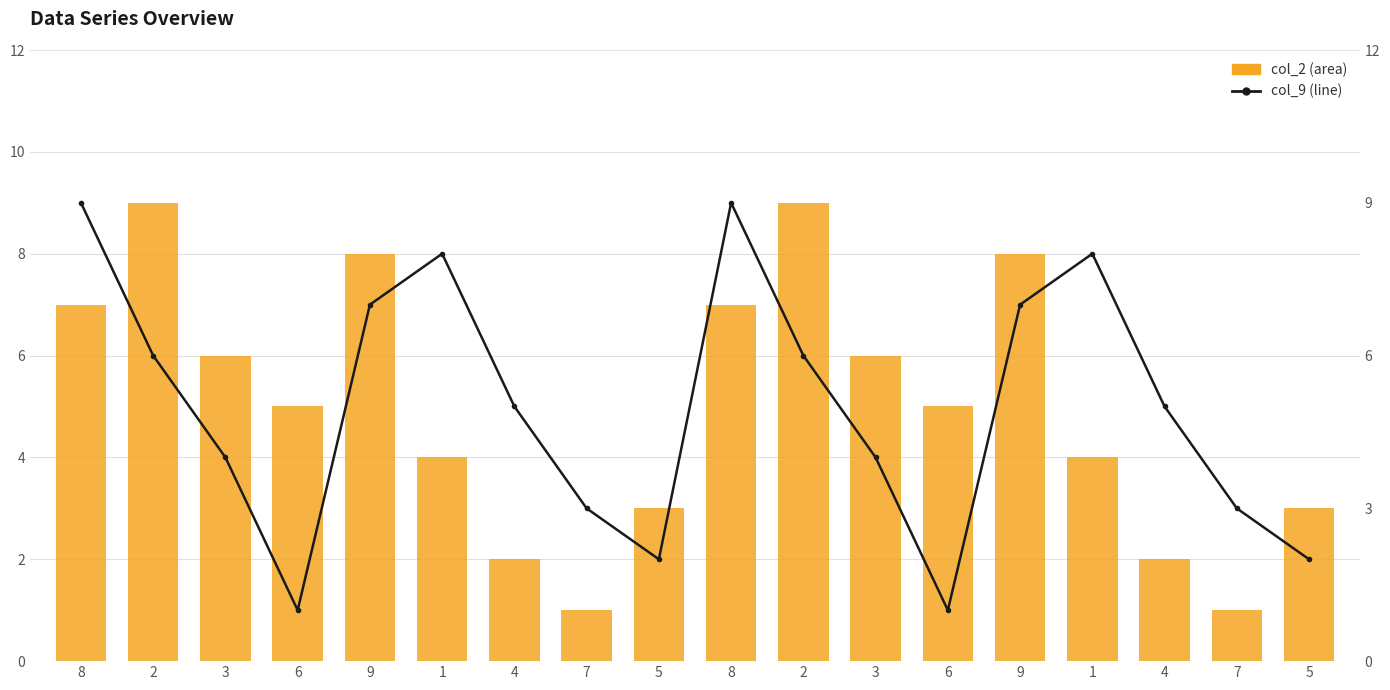

At which label does col_9 reach its peak?

8